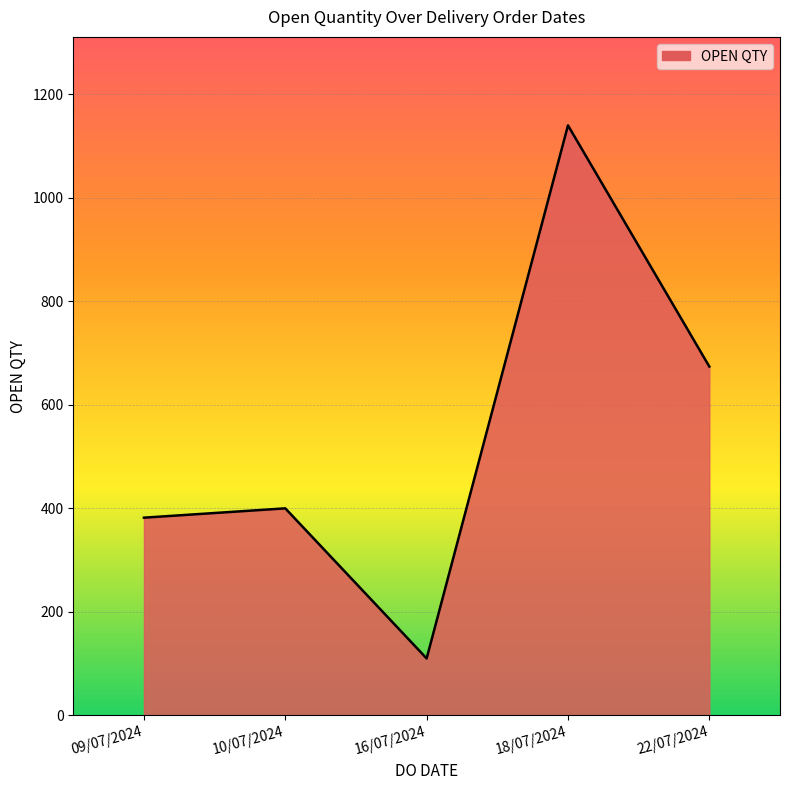

The value at 22/07/2024 is 944. True or false?

False